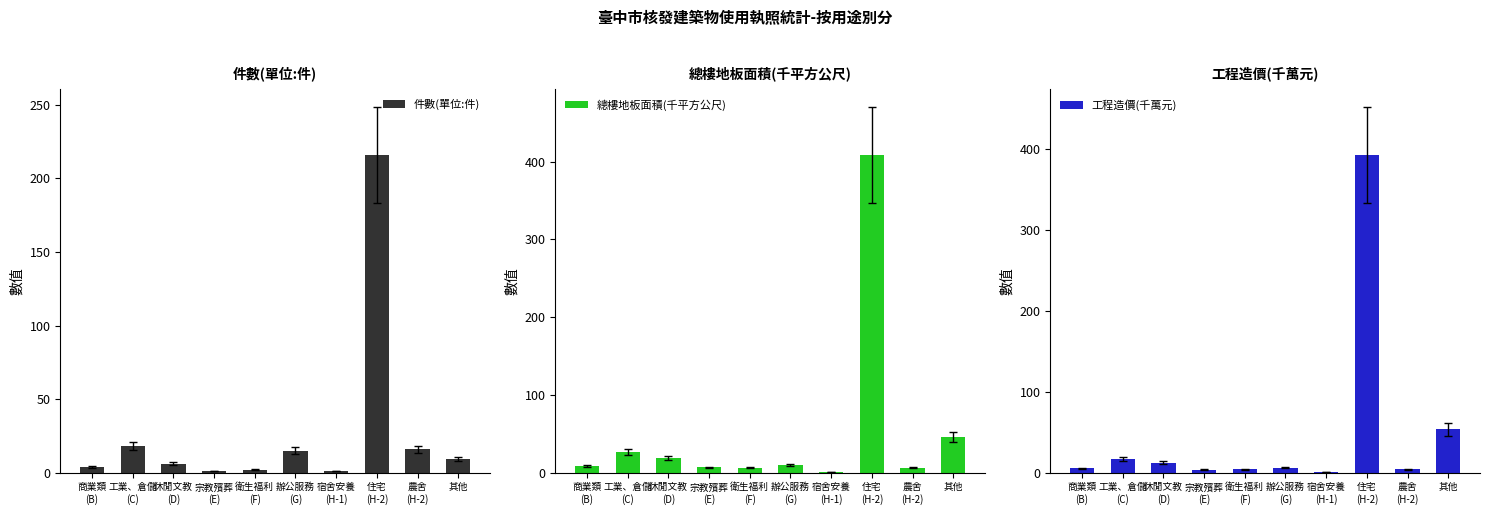

True or false: 件數(單位:件) has a value of 9.0 at 其他.

True